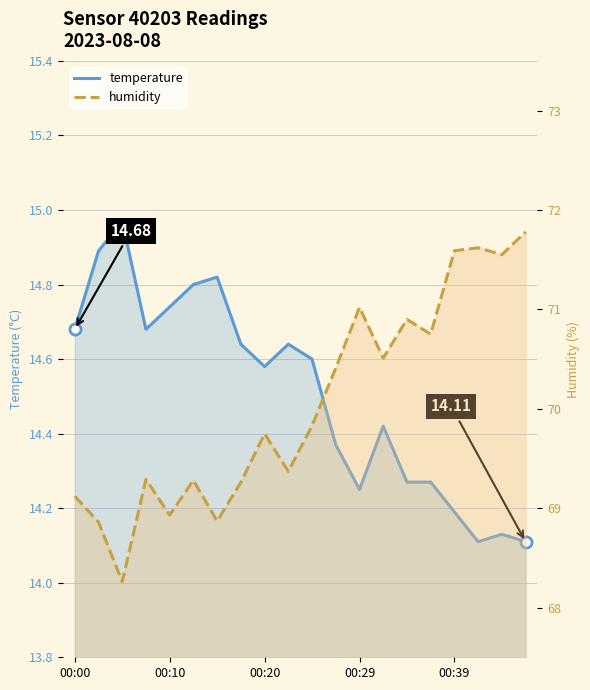

What is the lowest value of the humidity series?

68.3